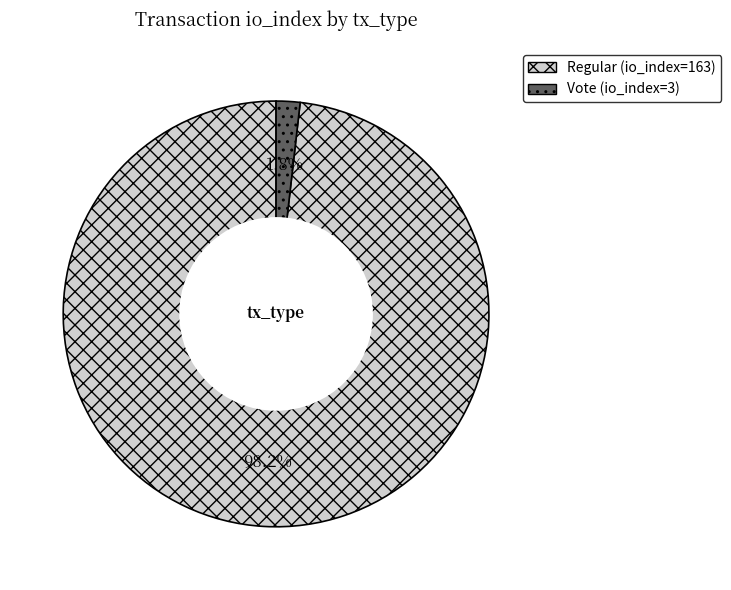

Which category has the biggest portion of the pie?

Regular (io_index=163)